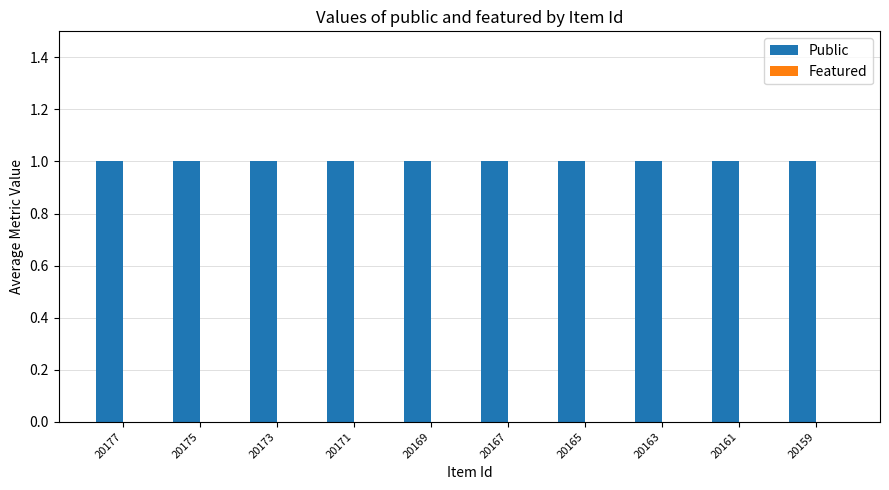

What is the spread (max minus min) of values at 20177?

1